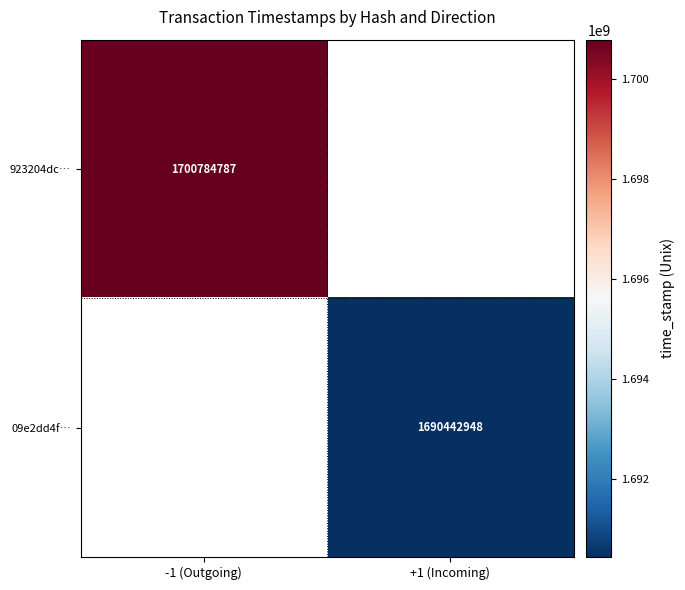

The 923204dc… series shows 1024178827.8 at -1 (Outgoing). True or false?

False